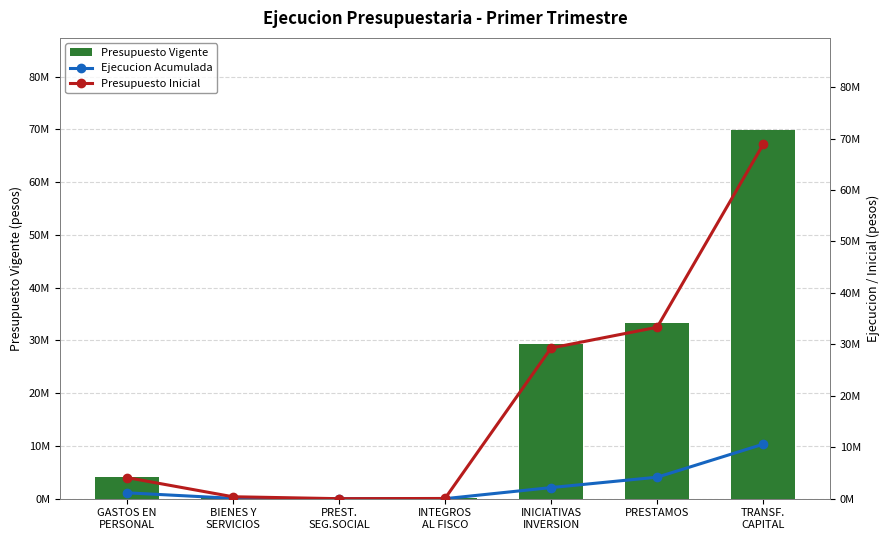

What is the sum of the Presupuesto Inicial values at PRESTAMOS and TRANSF.
CAPITAL?

102235902